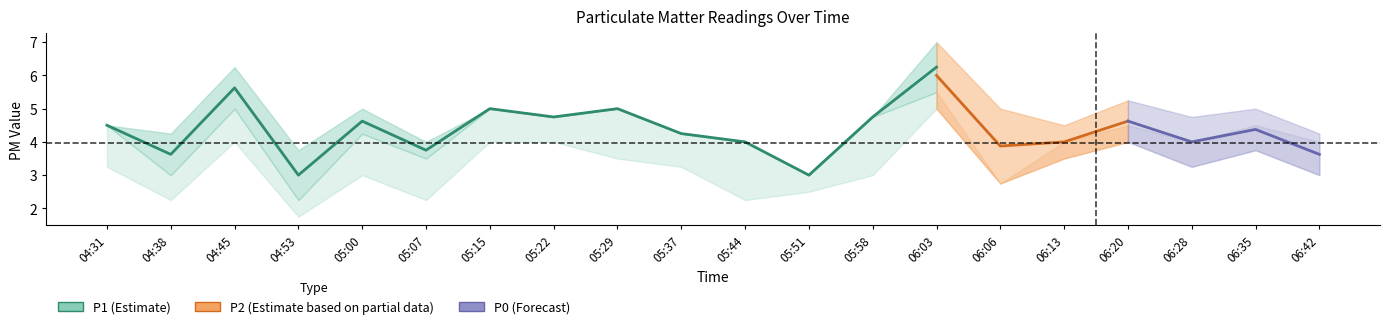

True or false: P1 and P2 cross at least once.

False